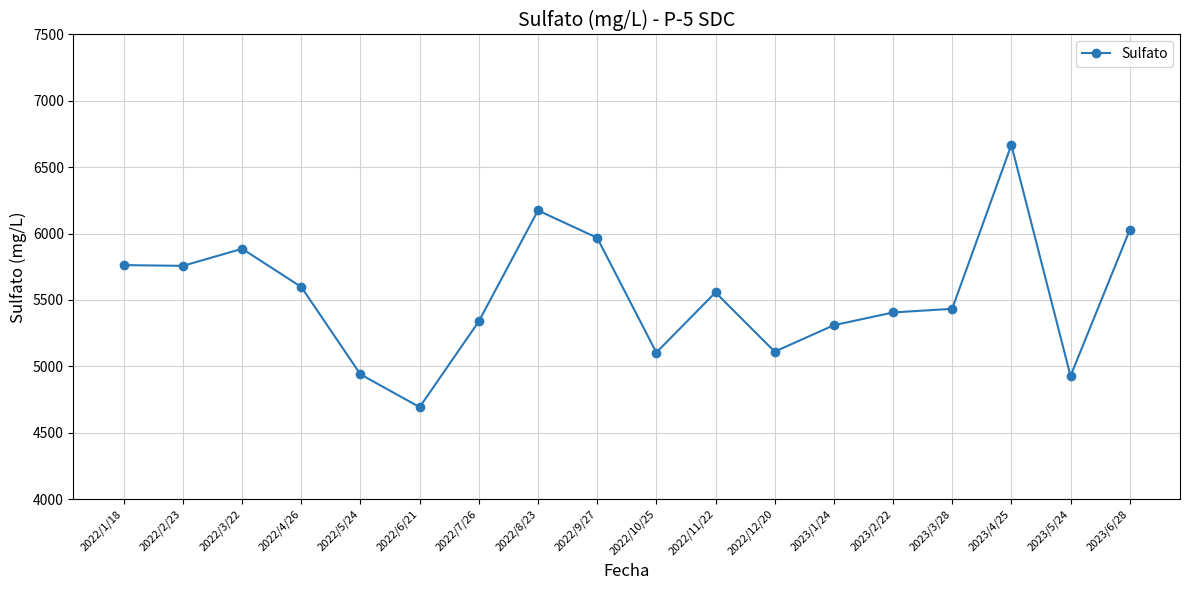

How many series are shown in this chart?

1